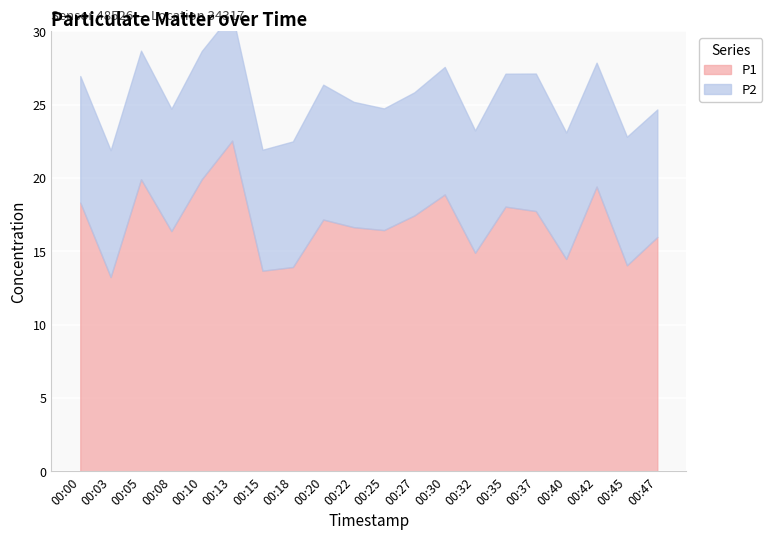

In P2, how many points are lower than both neighbors (excluding endpoints)?

5